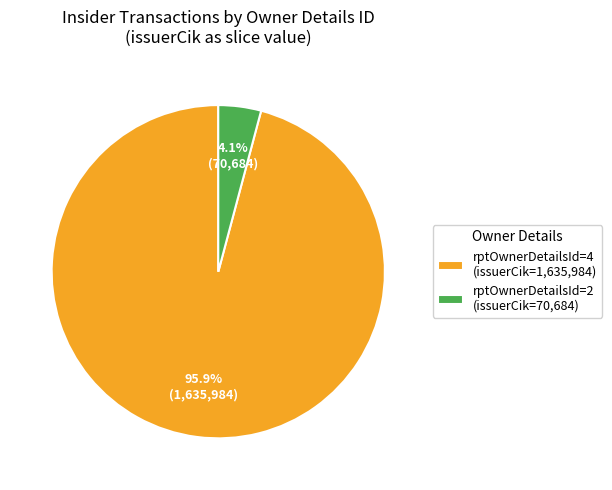

Which has a higher value, rptOwnerDetailsId=2 (issuerCik=70,684) or rptOwnerDetailsId=4 (issuerCik=1,635,984)?

rptOwnerDetailsId=4 (issuerCik=1,635,984)